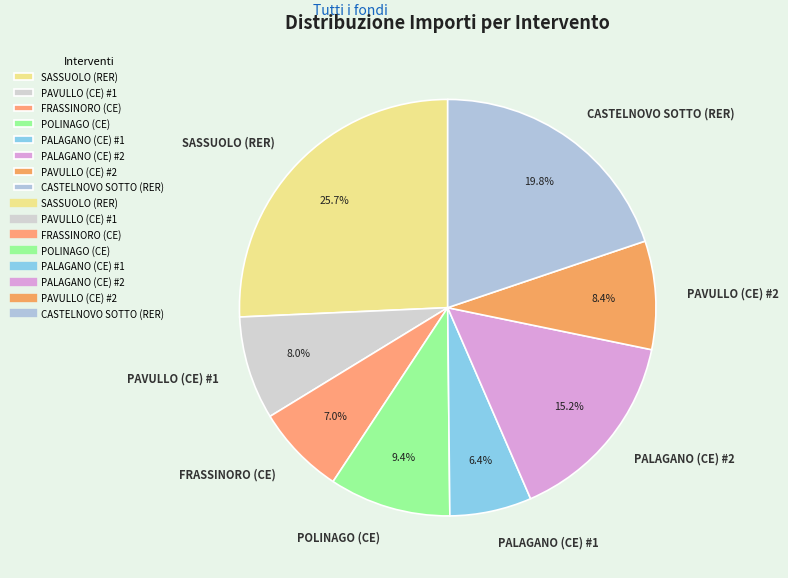

What is the ratio of the value at POLINAGO (CE) to the value at PALAGANO (CE) #1?

1.5